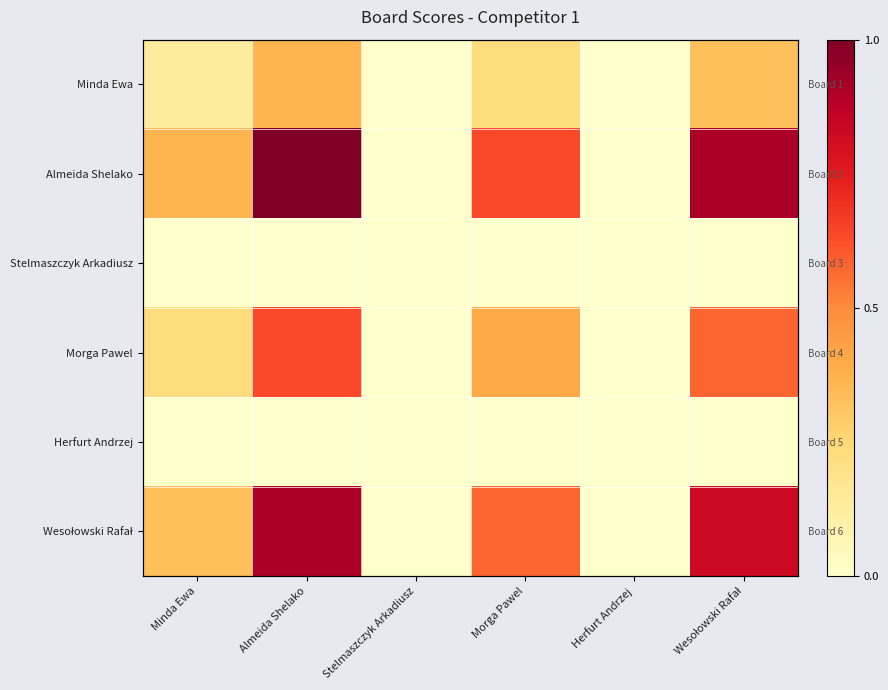

The Wesołowski Rafał series shows -0.6 at Herfurt Andrzej. True or false?

False